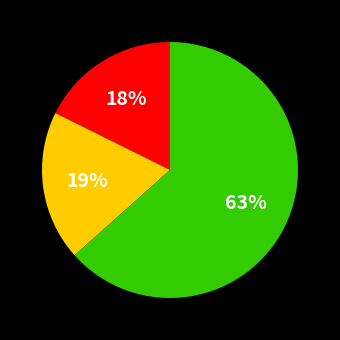

Does any single category account for the majority?

Yes